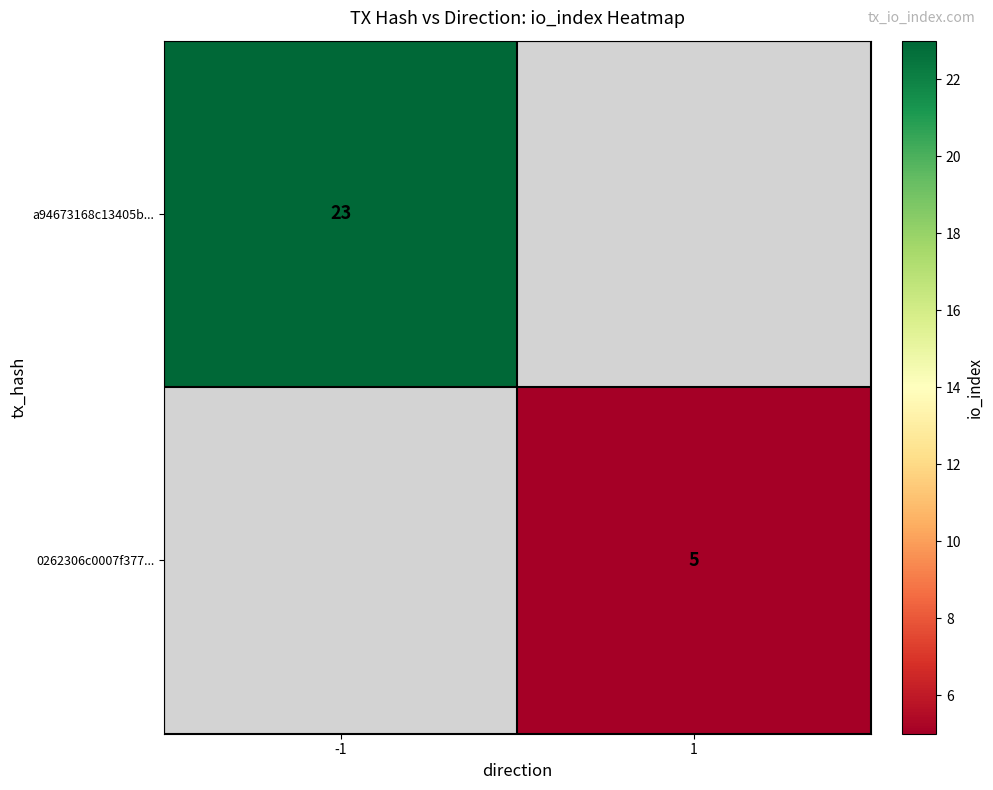

Is the value of 0262306c0007f377... at 1 greater than the value of a94673168c13405b... at -1?

No